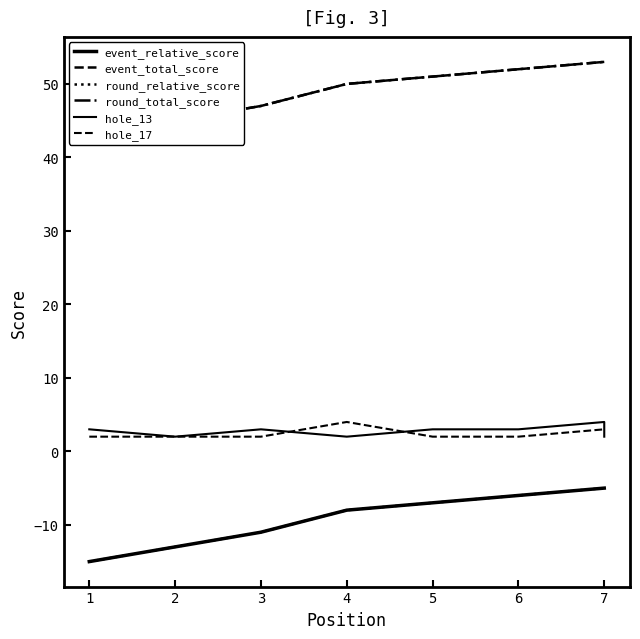

Count the hole_13 values in the range 2 to 3.

7